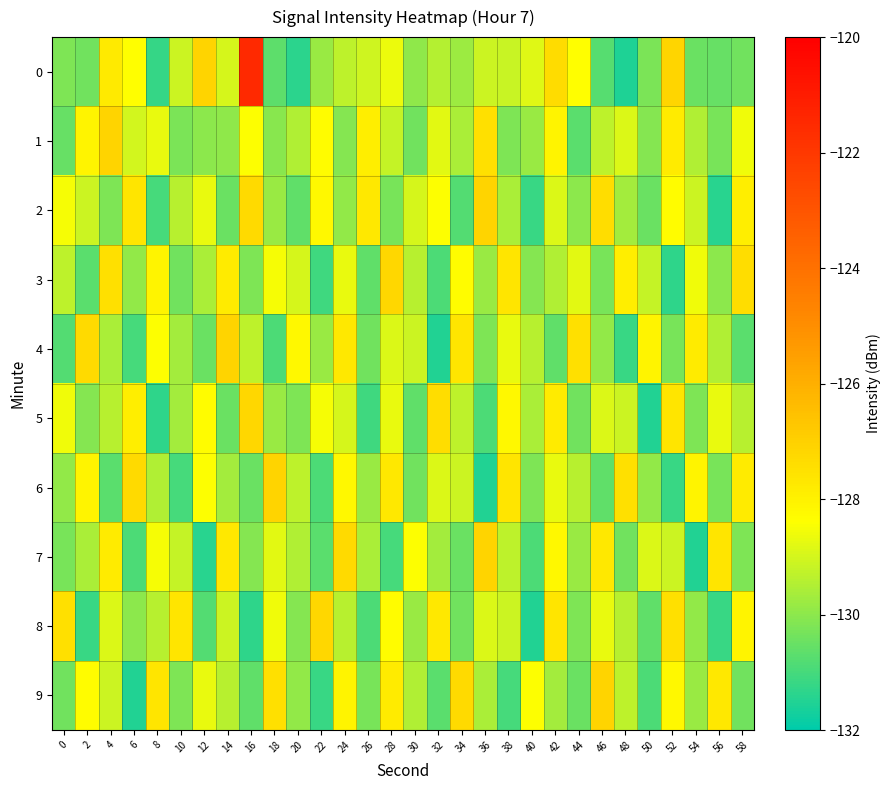

List the series in order of their peak value, highest first.

0, 1, 2, 4, 6, 7, 9, 3, 5, 8